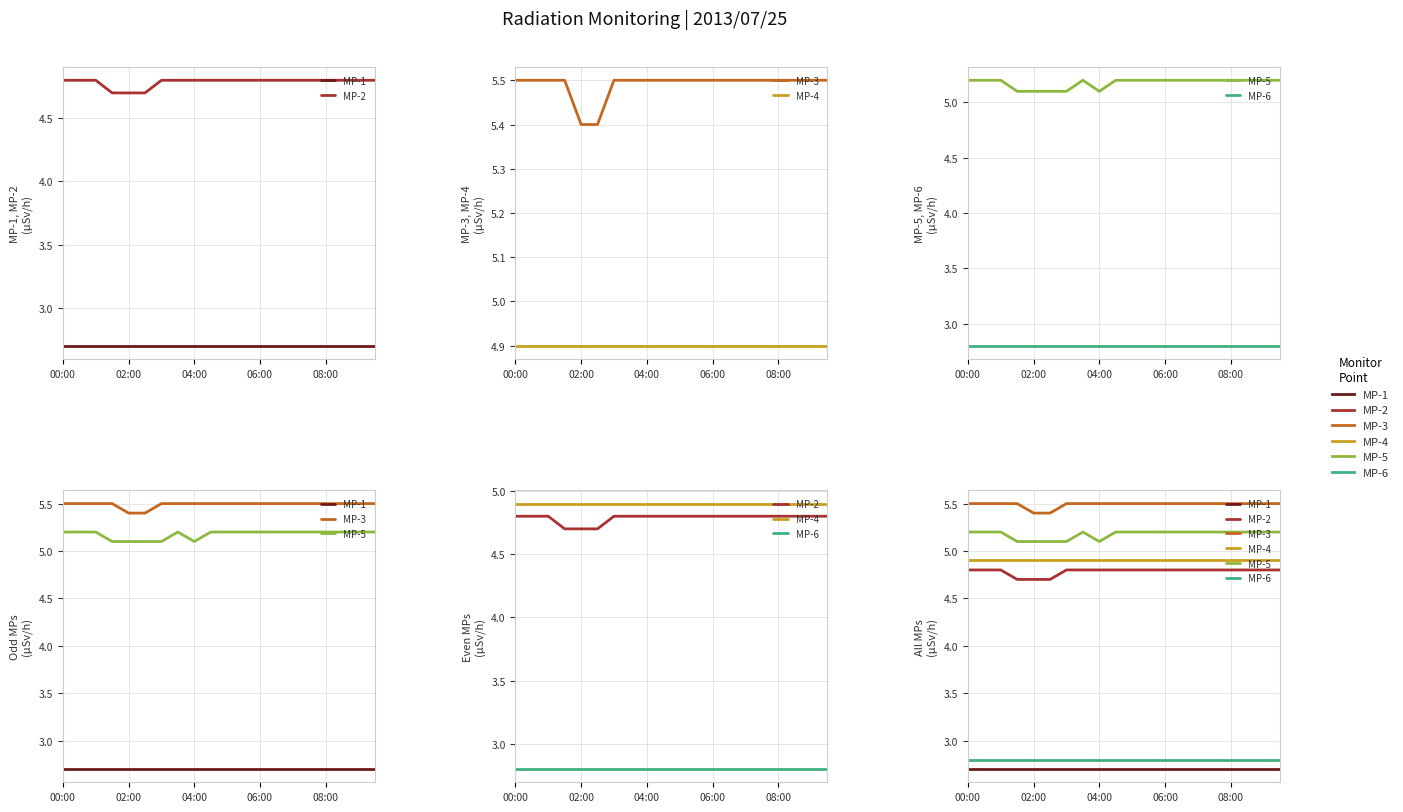

How many lines are shown in the chart?

6